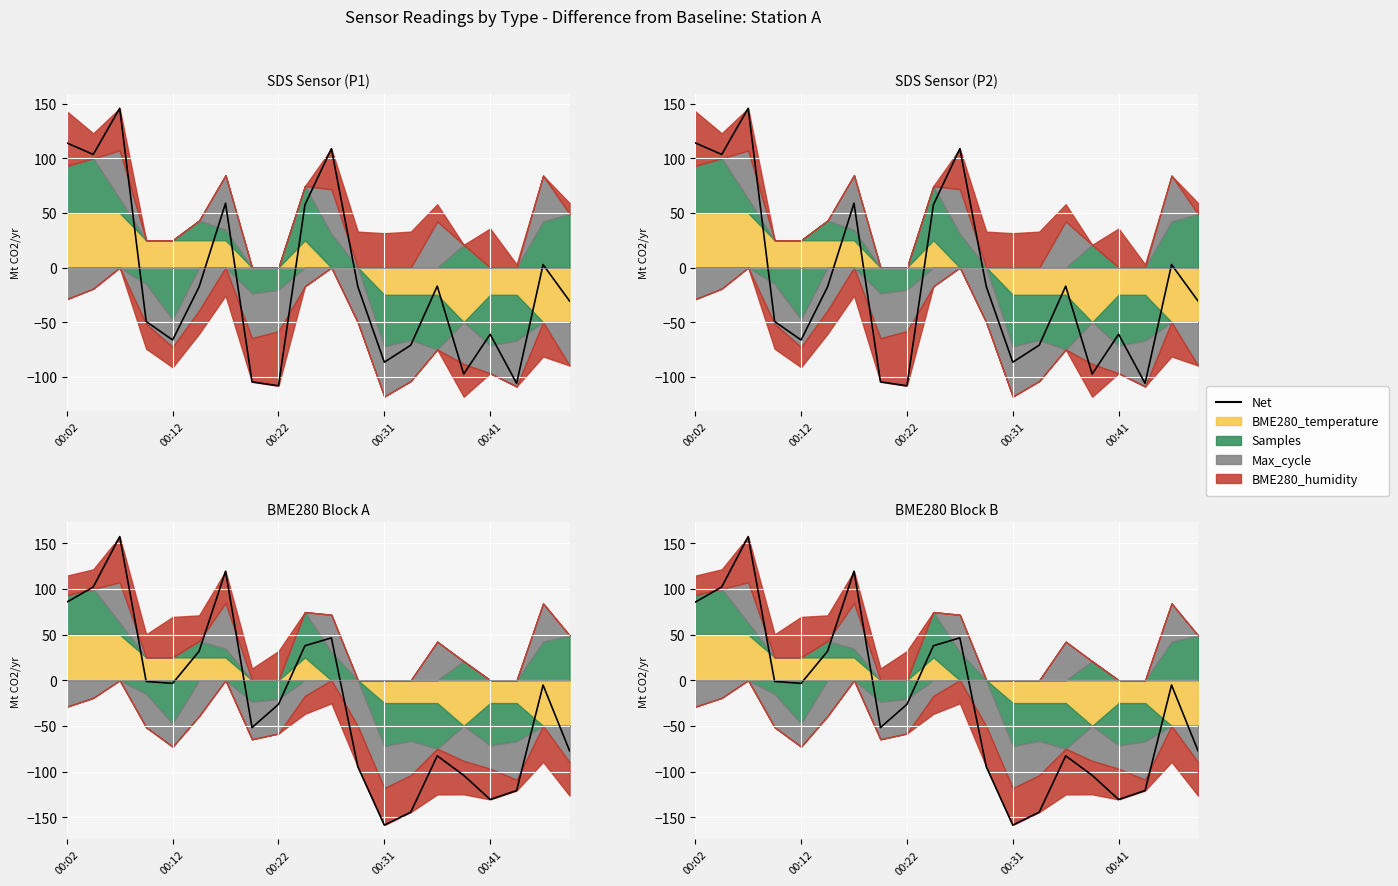

What is the difference between the second highest and minimum values?

277.9